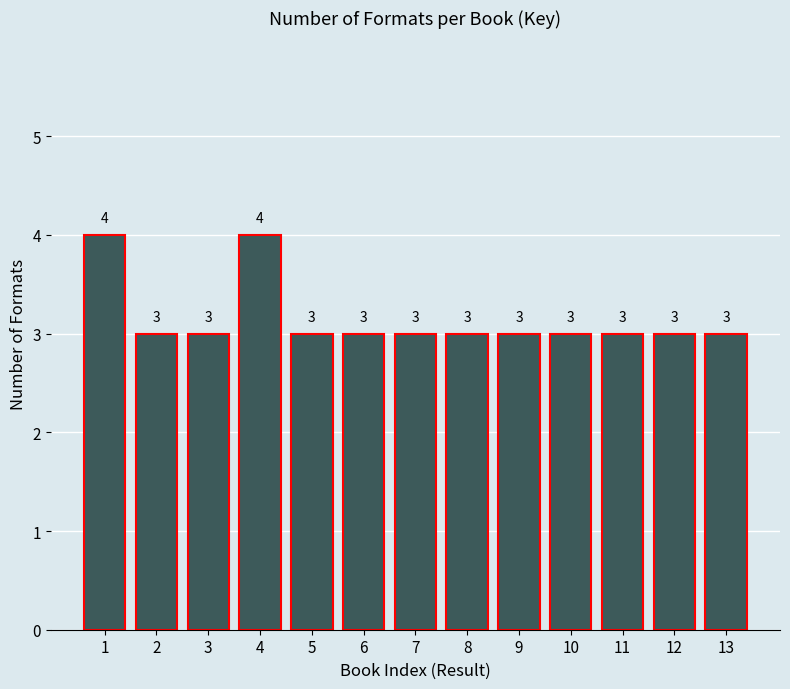

Reading right to left, list all the values displayed in this chart.

3	3	3	3	3	3	3	3	3	4	3	3	4